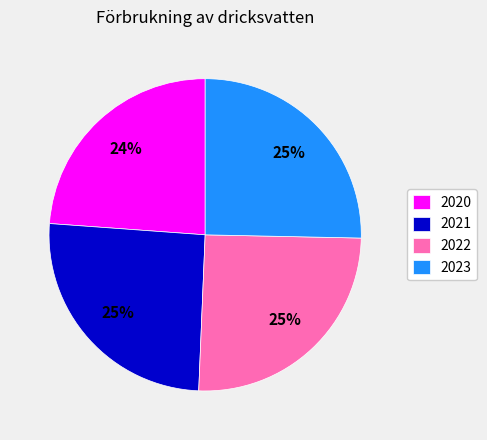

How many segments does this pie chart have?

4